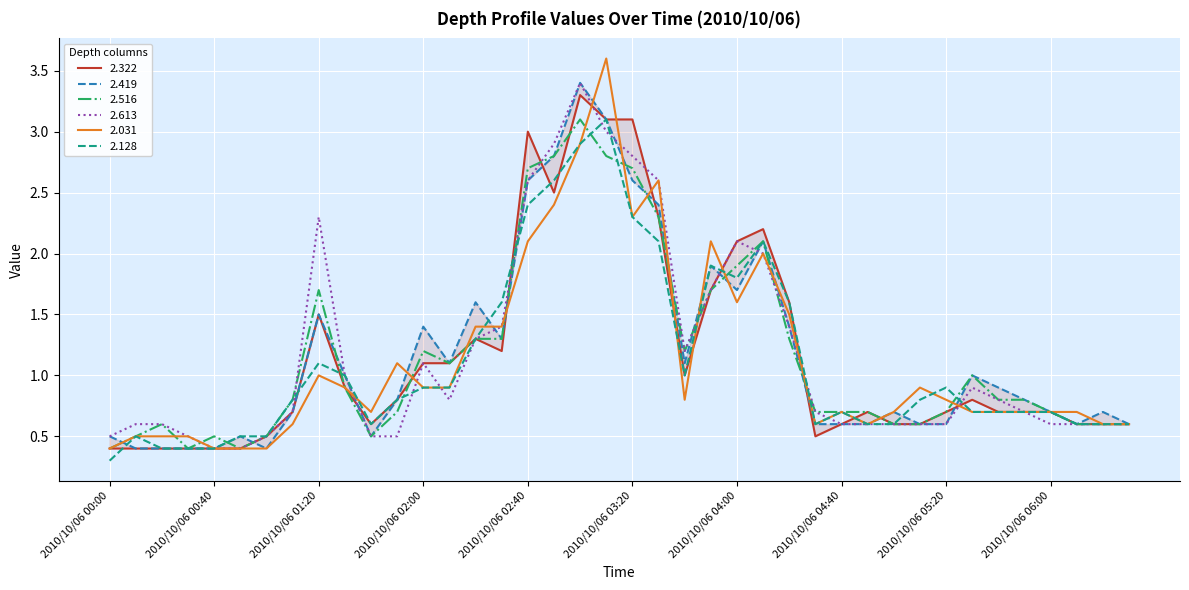

Reading left to right, what are all the values shown in this chart?

2.322: 0.4	0.4	0.4	0.4	0.4	0.4	0.5	0.7	1.5	0.9	0.6	0.8	1.1	1.1	1.3	1.2	3.0	2.5	3.3	3.1	3.1	2.3	1.0	1.7	2.1	2.2	1.6	0.5	0.6	0.7	0.6	0.6	0.7	0.8	0.7	0.7	0.7	0.6	0.6	0.6
2.419: 0.5	0.4	0.4	0.4	0.4	0.5	0.4	0.7	1.5	1.0	0.5	0.8	1.4	1.1	1.6	1.3	2.6	2.8	3.4	3.1	2.6	2.4	1.1	1.9	1.7	2.1	1.4	0.6	0.6	0.6	0.7	0.6	0.6	1.0	0.9	0.8	0.7	0.6	0.7	0.6
2.516: 0.4	0.5	0.6	0.4	0.5	0.4	0.5	0.8	1.7	0.9	0.5	0.7	1.2	1.1	1.3	1.3	2.7	2.8	3.1	2.8	2.7	2.3	1.2	1.7	1.9	2.1	1.3	0.7	0.7	0.7	0.6	0.6	0.7	1.0	0.8	0.8	0.7	0.6	0.6	0.6
2.613: 0.5	0.6	0.6	0.5	0.4	0.4	0.5	0.7	2.3	1.0	0.5	0.5	1.1	0.8	1.3	1.4	2.6	2.9	3.4	3.0	2.8	2.6	1.2	1.7	2.1	2.0	1.4	0.7	0.6	0.6	0.6	0.6	0.6	0.9	0.8	0.7	0.6	0.6	0.6	0.6
2.031: 0.4	0.5	0.5	0.5	0.4	0.4	0.4	0.6	1.0	0.9	0.7	1.1	0.9	0.9	1.4	1.4	2.1	2.4	2.9	3.6	2.3	2.6	0.8	2.1	1.6	2.0	1.5	0.6	0.7	0.6	0.7	0.9	0.8	0.7	0.7	0.7	0.7	0.7	0.6	0.6
2.128: 0.3	0.5	0.4	0.4	0.4	0.5	0.5	0.8	1.1	1.0	0.6	0.8	0.9	0.9	1.3	1.6	2.4	2.6	2.9	3.1	2.3	2.1	1.0	1.9	1.8	2.1	1.6	0.6	0.7	0.6	0.6	0.8	0.9	0.7	0.7	0.7	0.7	0.6	0.6	0.6